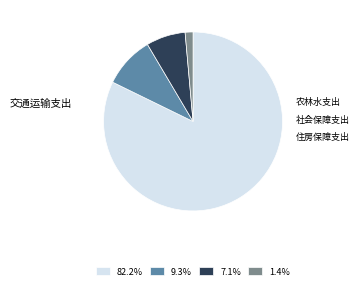

Is there a majority slice in this chart?

Yes